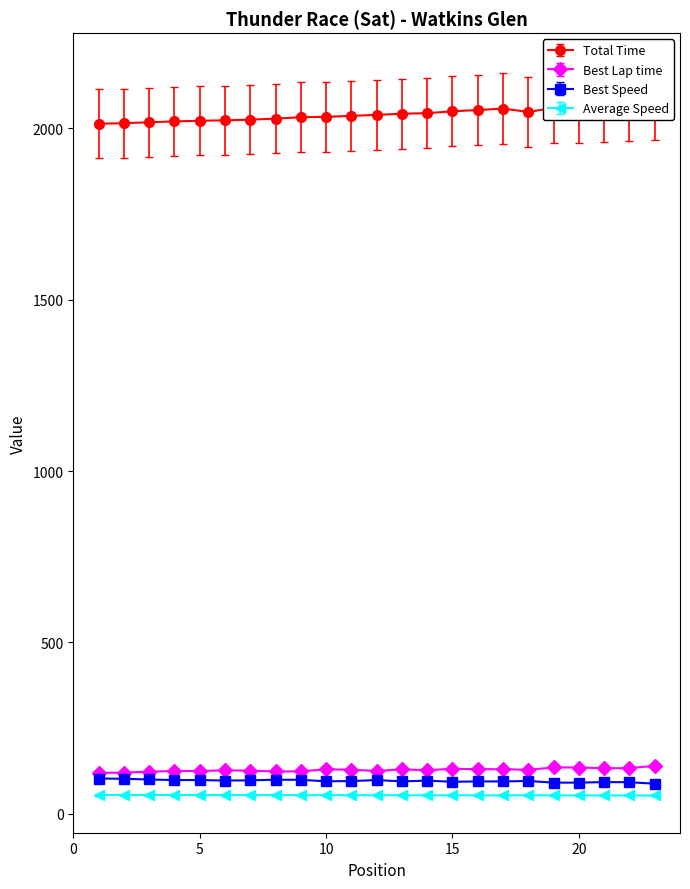

Which series has the largest range (max minus min)?

Total Time